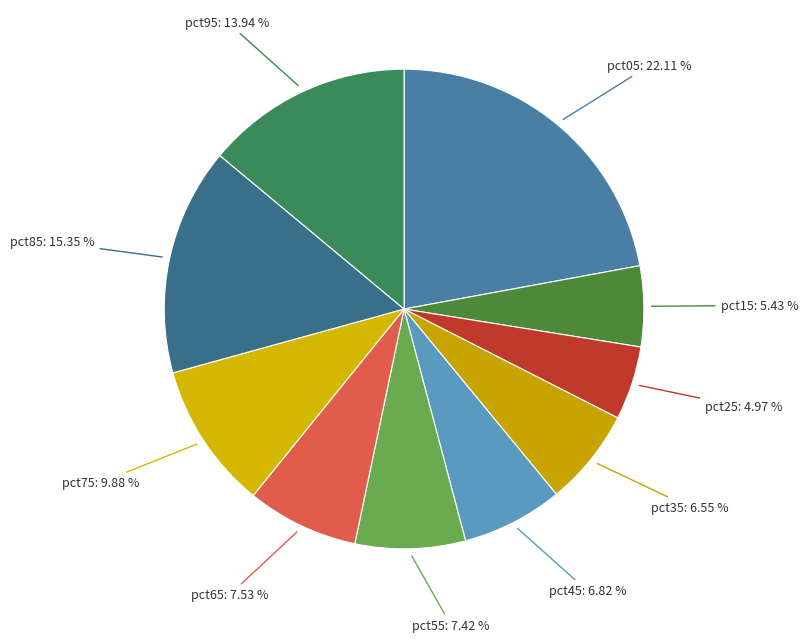

True or false: pct85 accounts for 15% of the total.

True